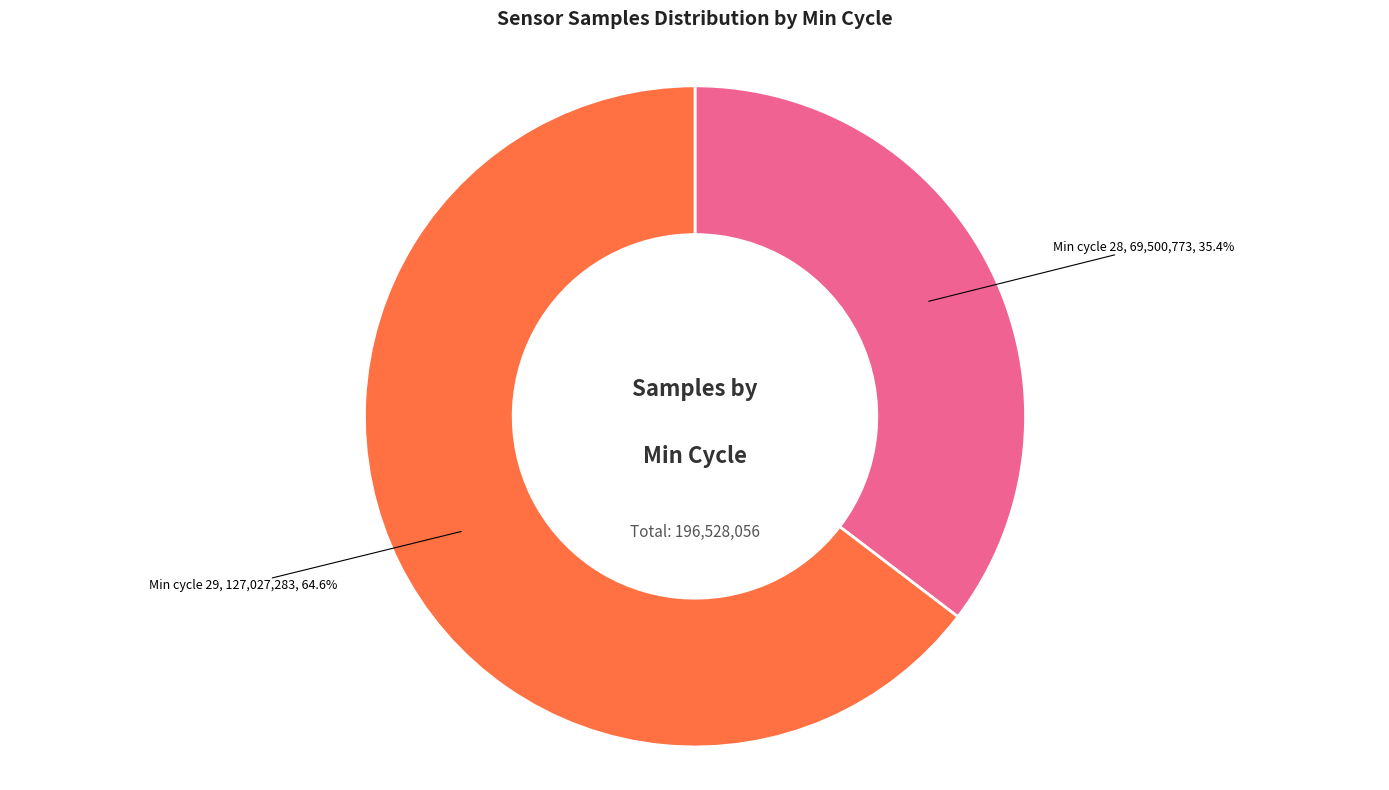

Count the number of slices in the pie.

2